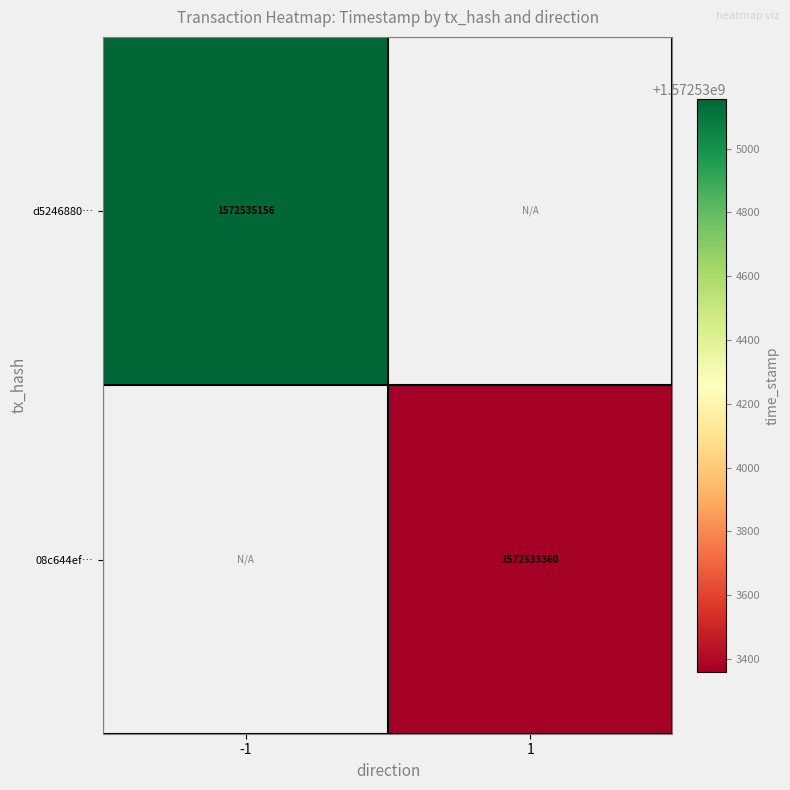

The value of d5246880… at -1 is 1572535156. True or false?

True